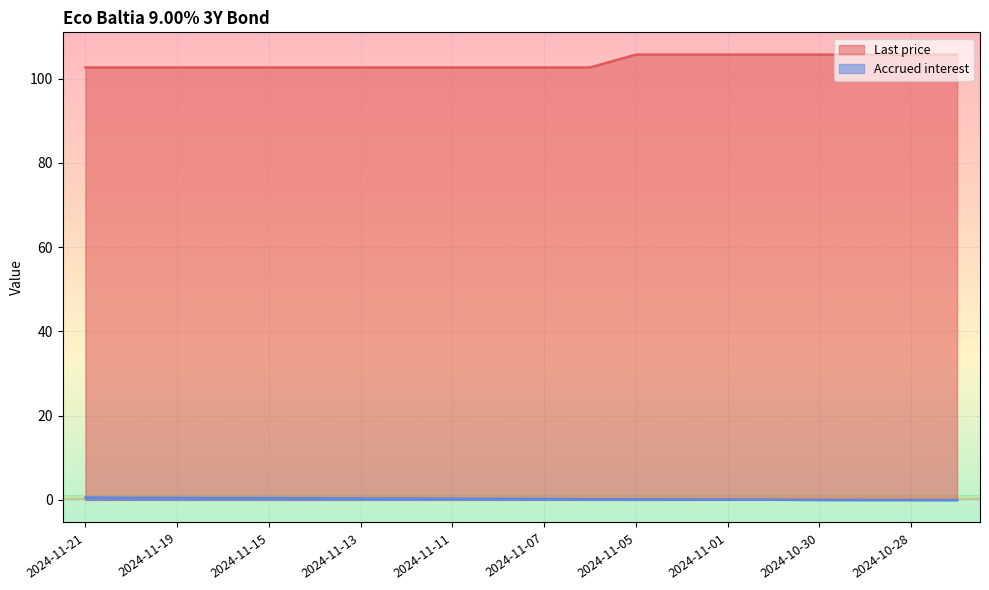

At which category is the sum across all series the highest?

2024-11-05